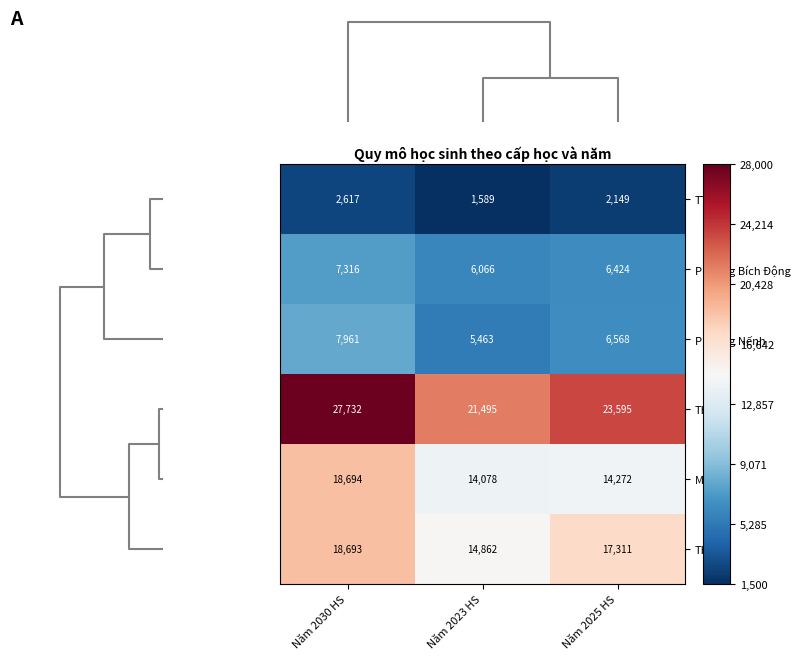

At how many categories does at least one series exceed 15716?

3